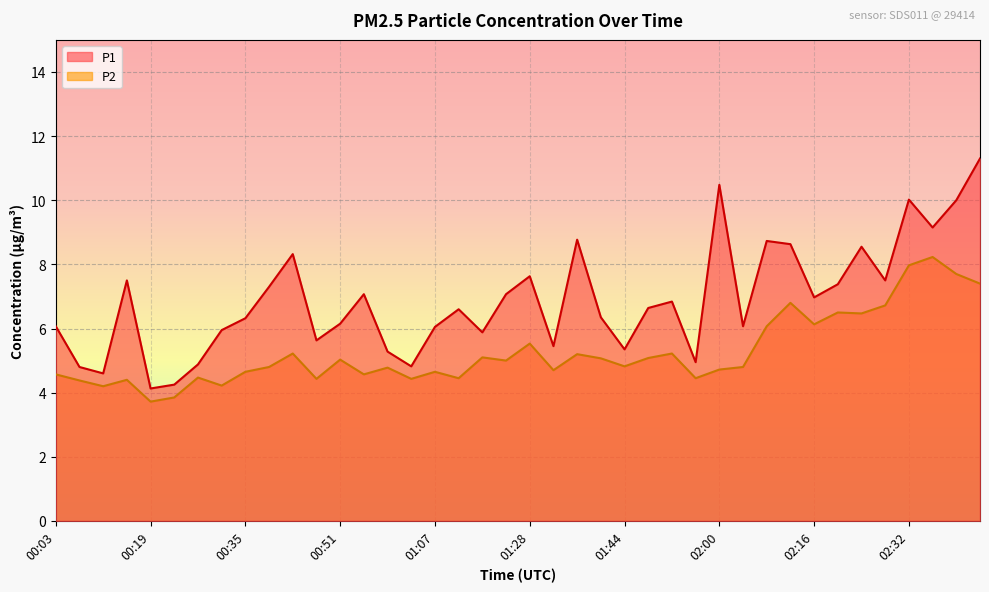

True or false: P2 and P1 cross at least once.

False